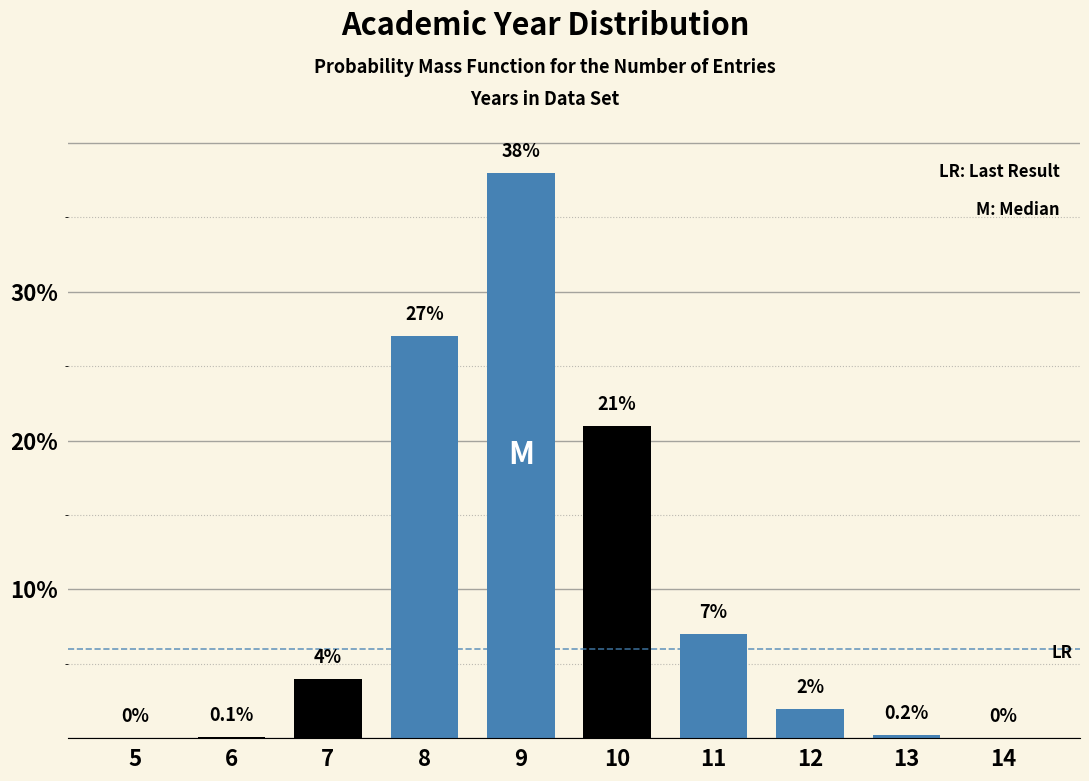

Reading left to right, extract all data points from this chart.

5=0.0	6=0.1	7=4.0	8=27.0	9=38.0	10=21.0	11=7.0	12=2.0	13=0.2	14=0.0